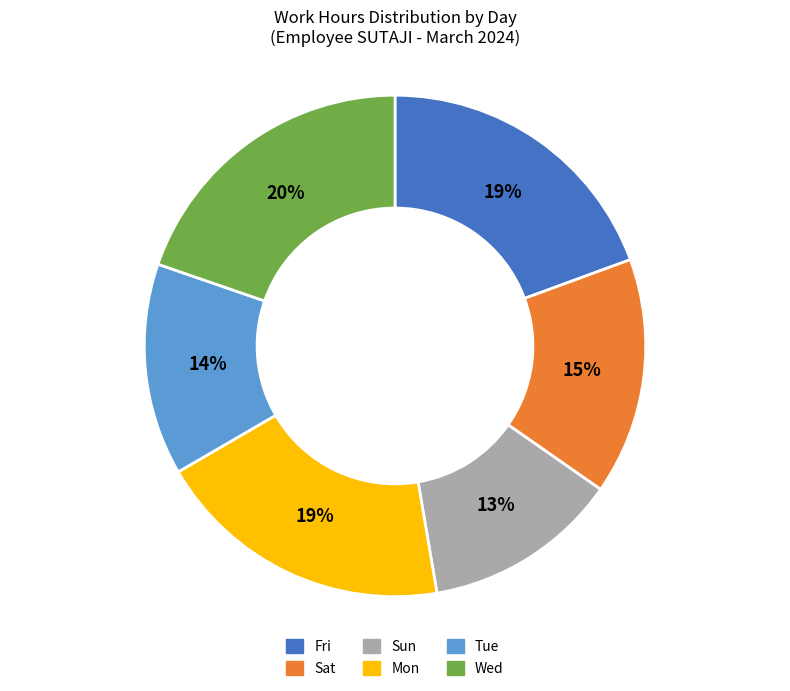

Is there a majority slice in this chart?

No